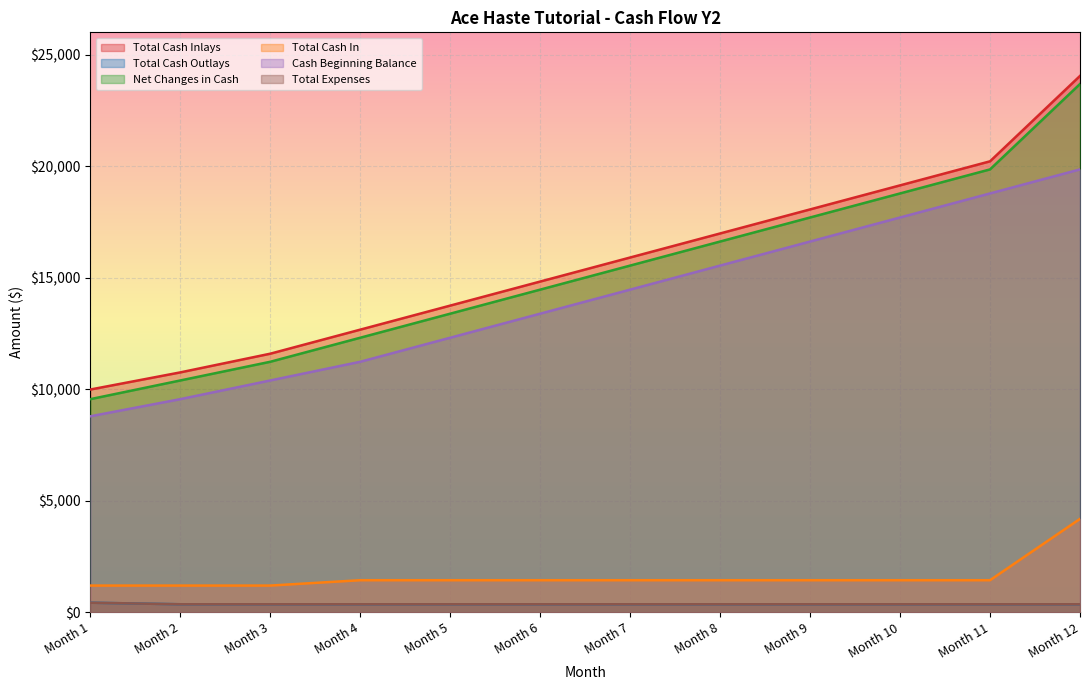

Between Month 5 and Month 3, which is larger?

Month 5